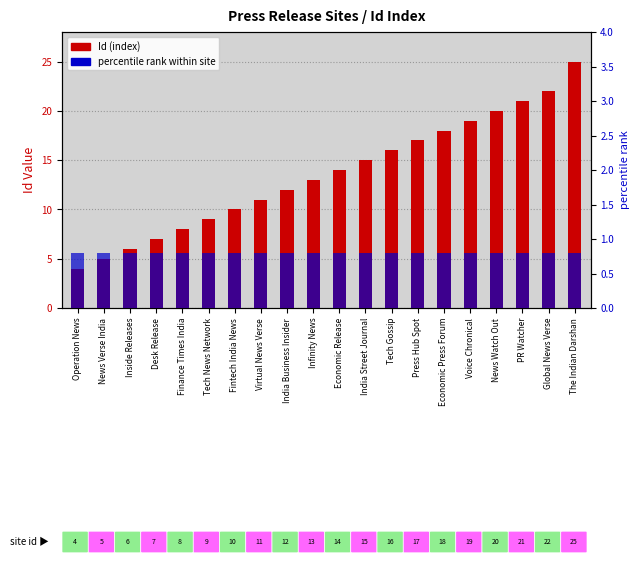

Where is percentile rank within site nearest to the value 0?

Operation News